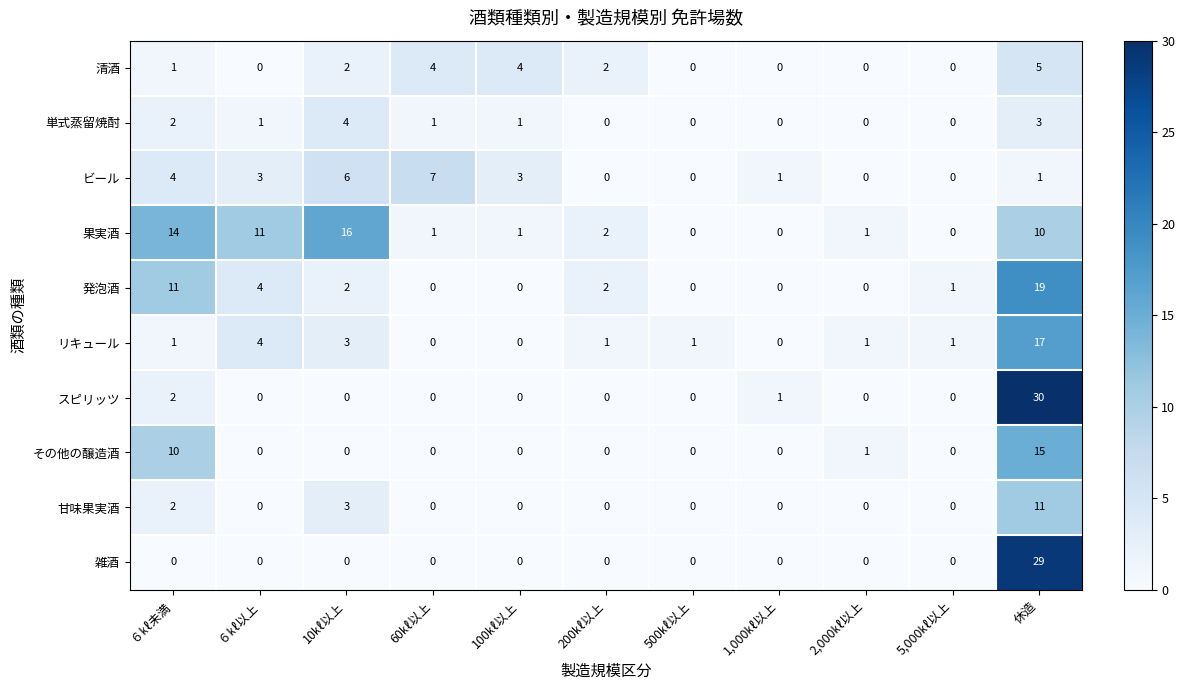

What is the total value across all series at 60㎘以上?

13